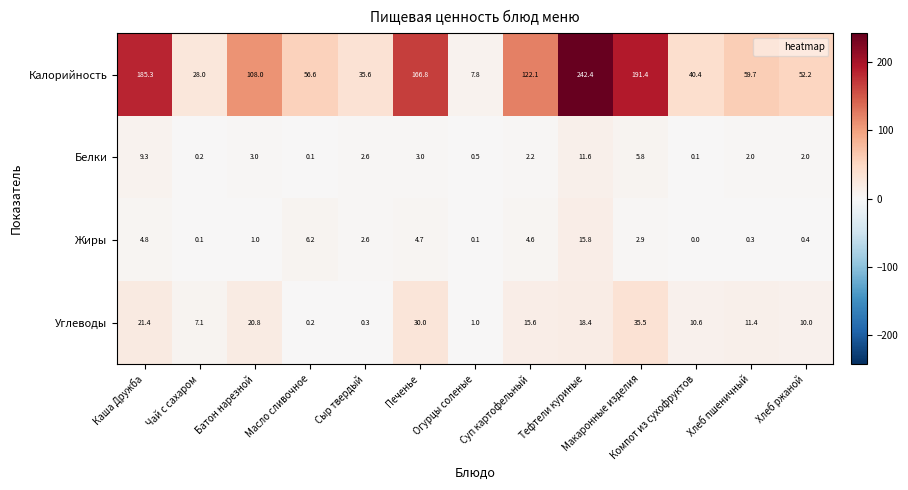

Which series has the largest total across all categories?

Калорийность